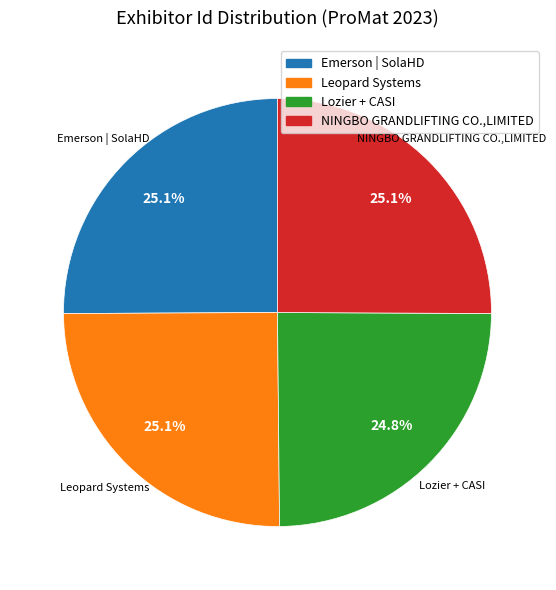

How many slices are in this pie chart?

4